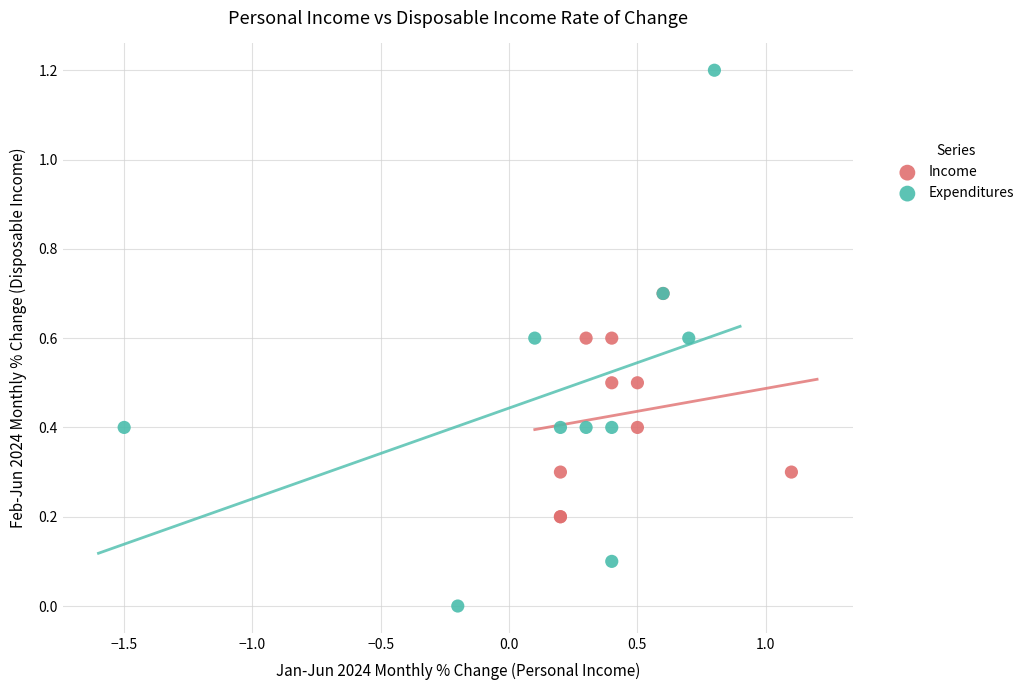

Which series contains the highest Y value?

Expenditures